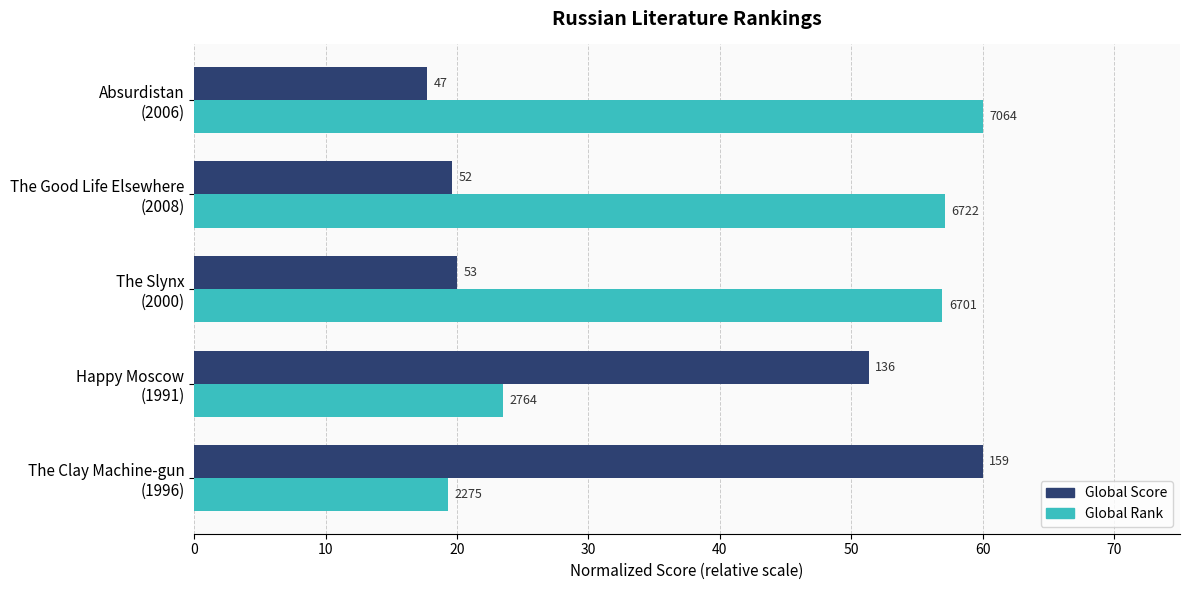

Which series has the largest range (max minus min)?

Global Score